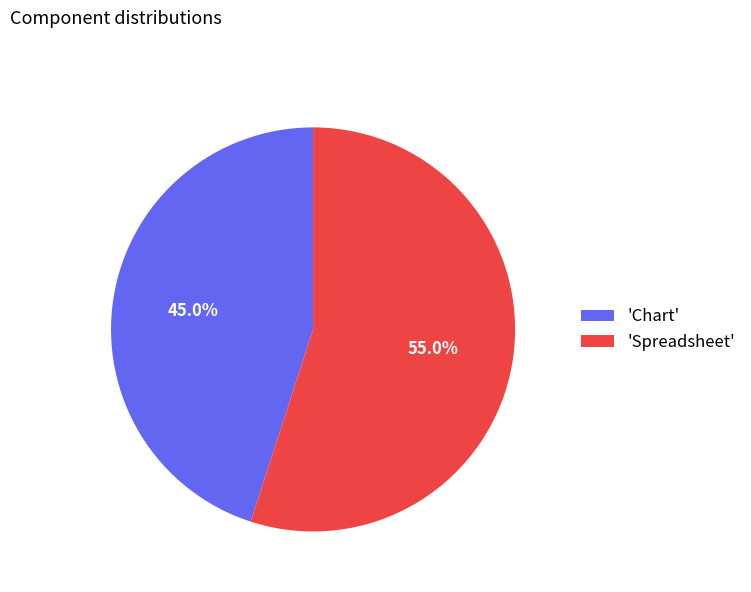

How many segments does this pie chart have?

2